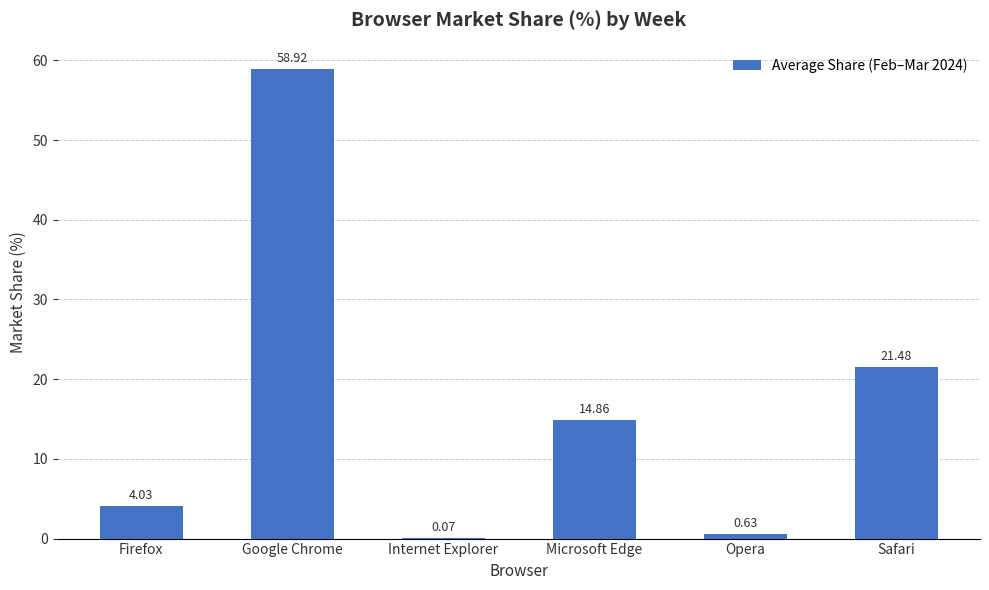

The value at Safari is 5.0. True or false?

False